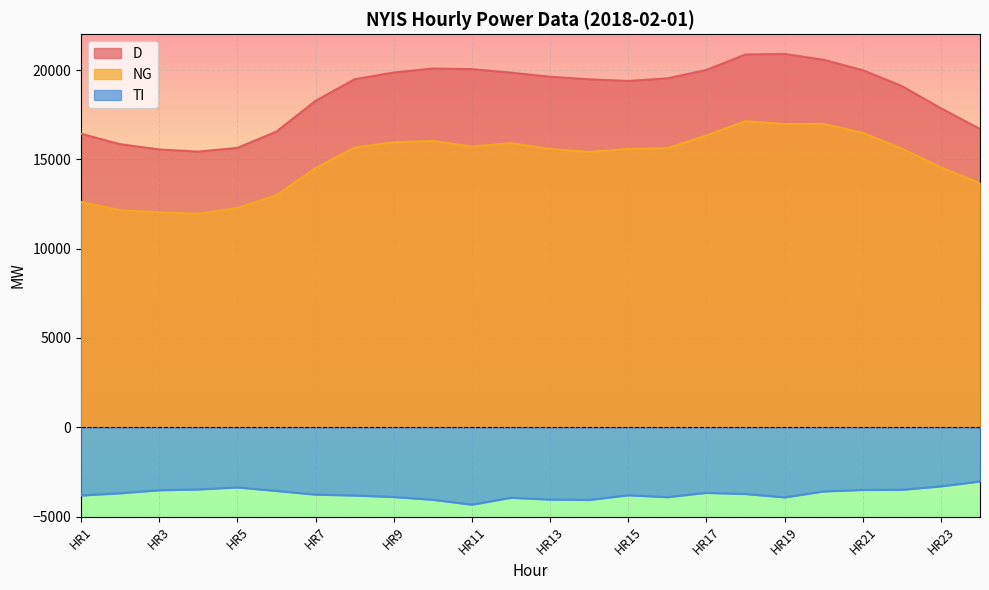

What is the difference between the NG values at HR10 and HR21?

460